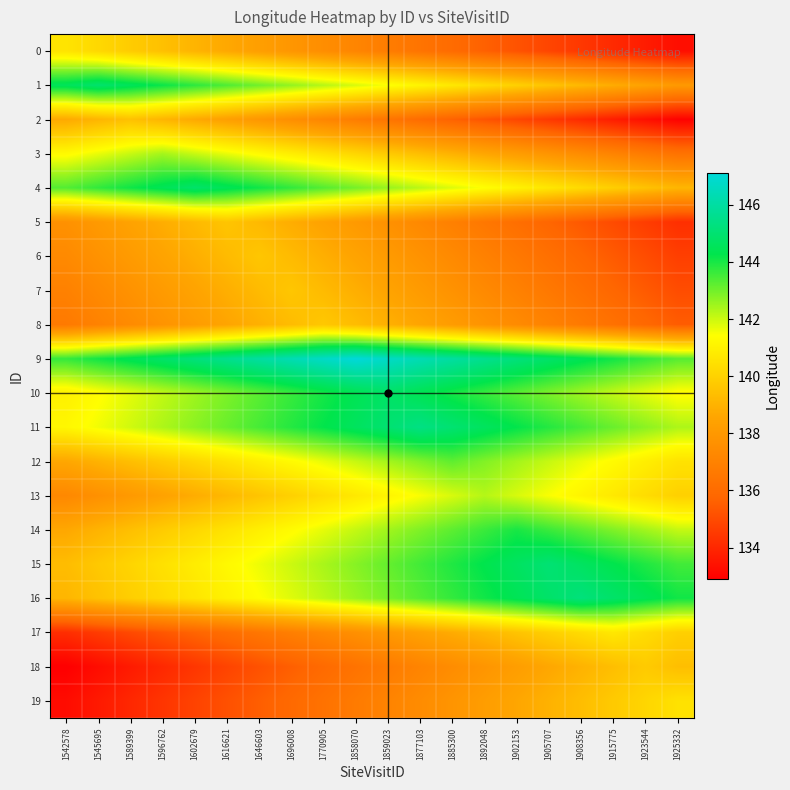

At 1885300, list the series in order from largest to smallest.

9, 11, 10, 15, 16, 14, 12, 13, 4, 1, 3, 17, 8, 19, 7, 18, 6, 5, 0, 2